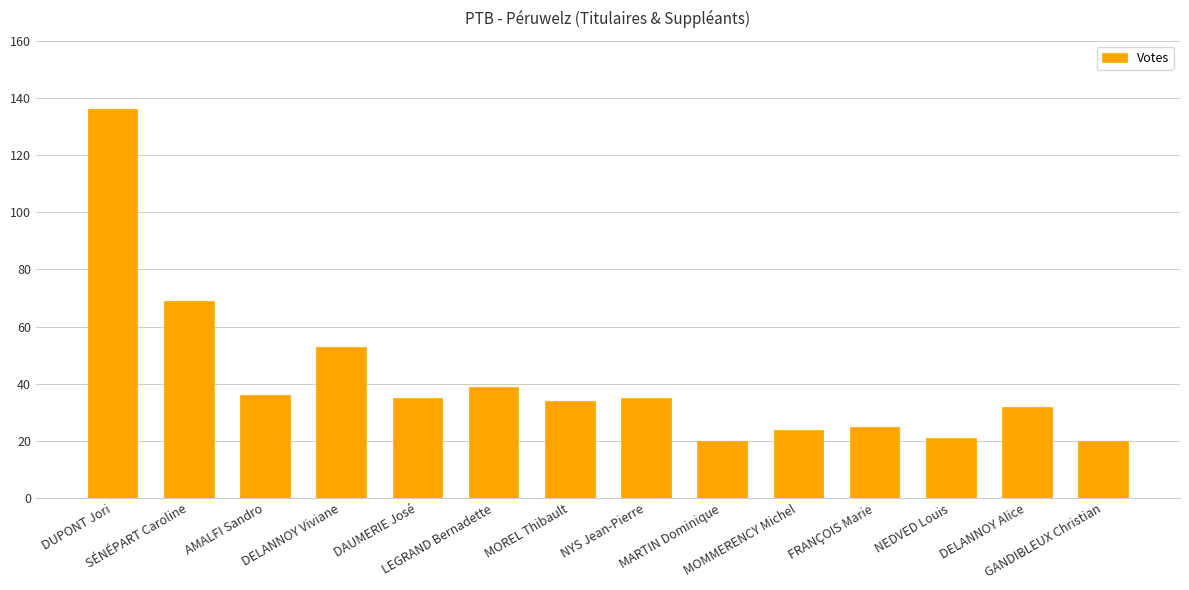

What is the label of the 2nd bar from the left?

SÉNÉPART Caroline